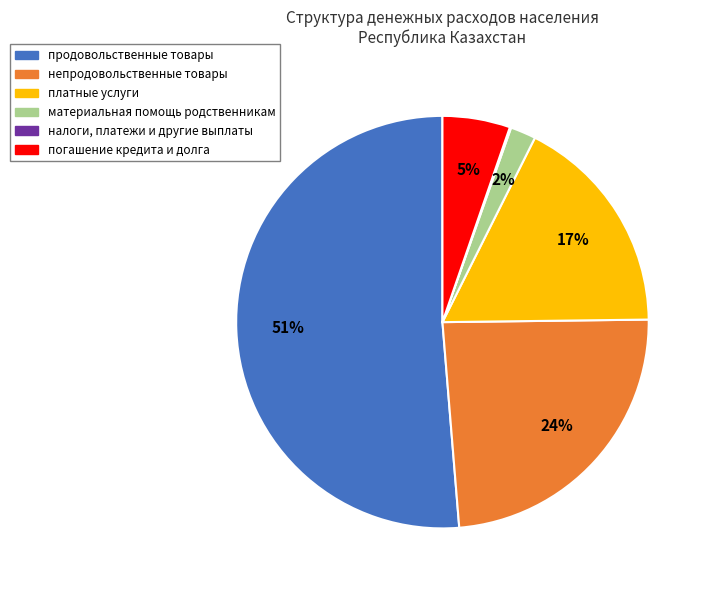

Which has a higher value, продовольственные товары or непродовольственные товары?

продовольственные товары